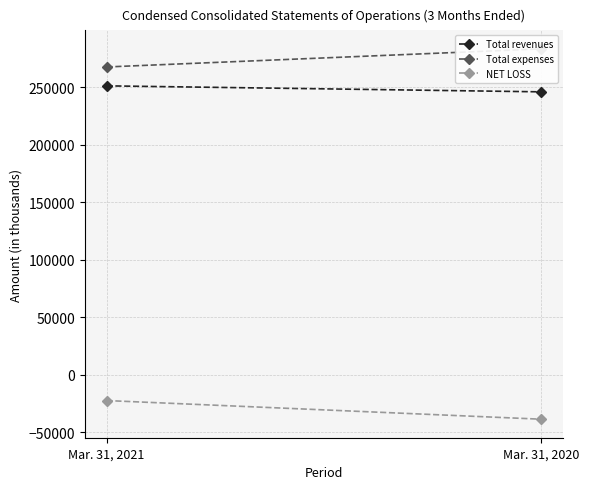

Count the Total revenues values in the range 246220 to 251430.

2